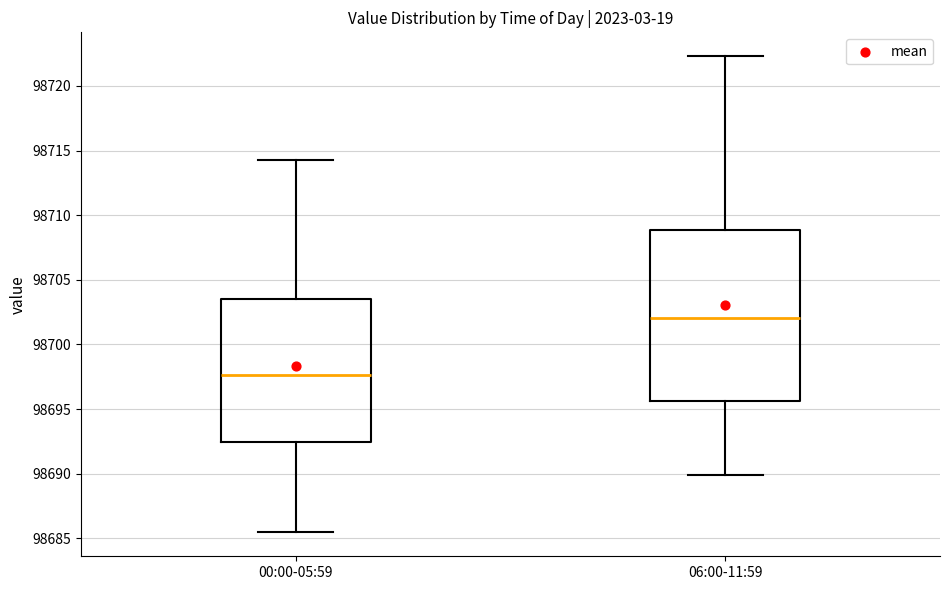

Which box has the highest median line?

06:00-11:59